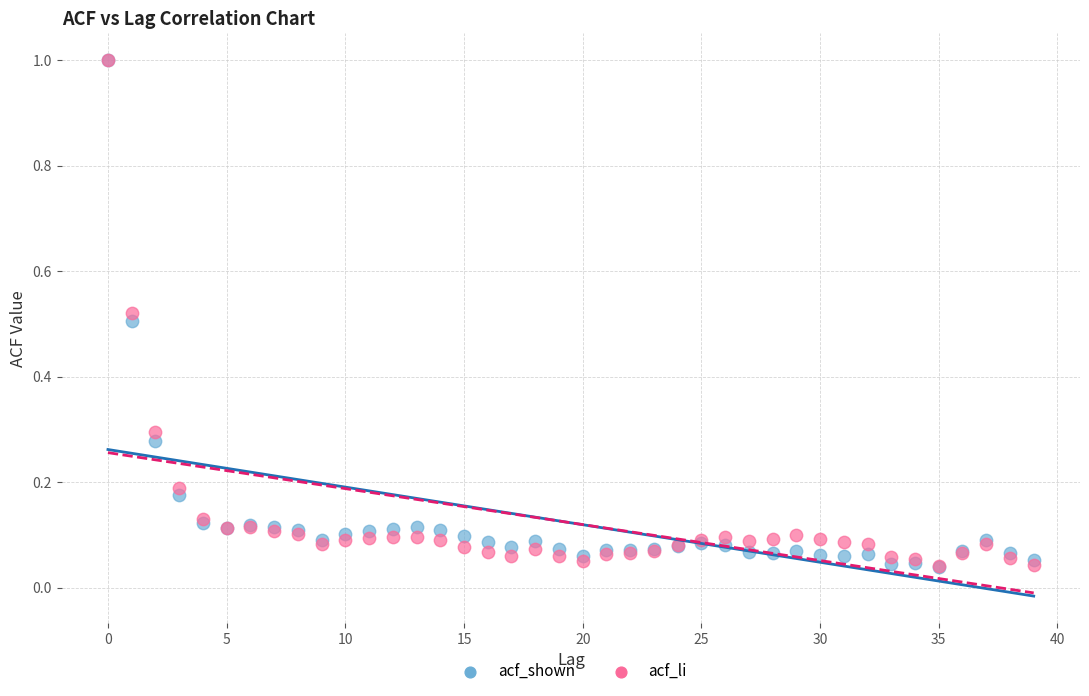

What are all the series names shown in the legend?

acf_shown, acf_li